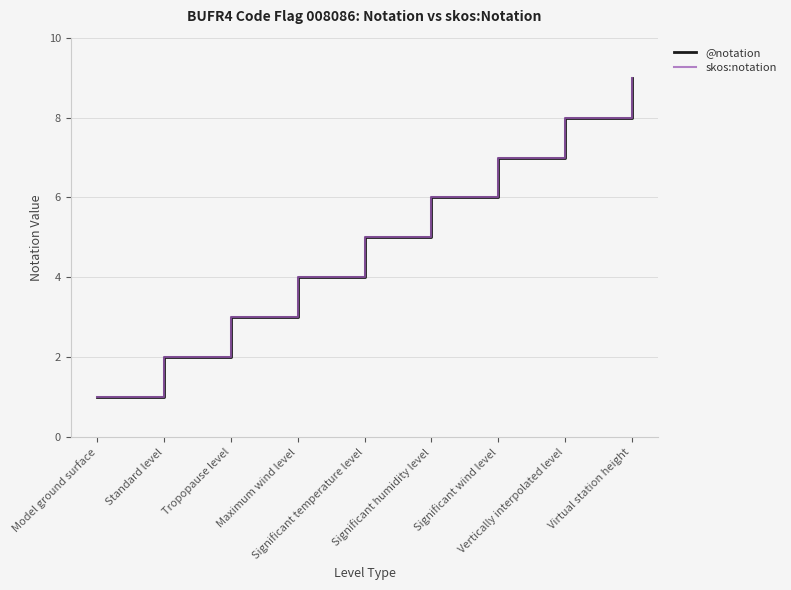

At which label does @notation reach its minimum?

Model ground surface